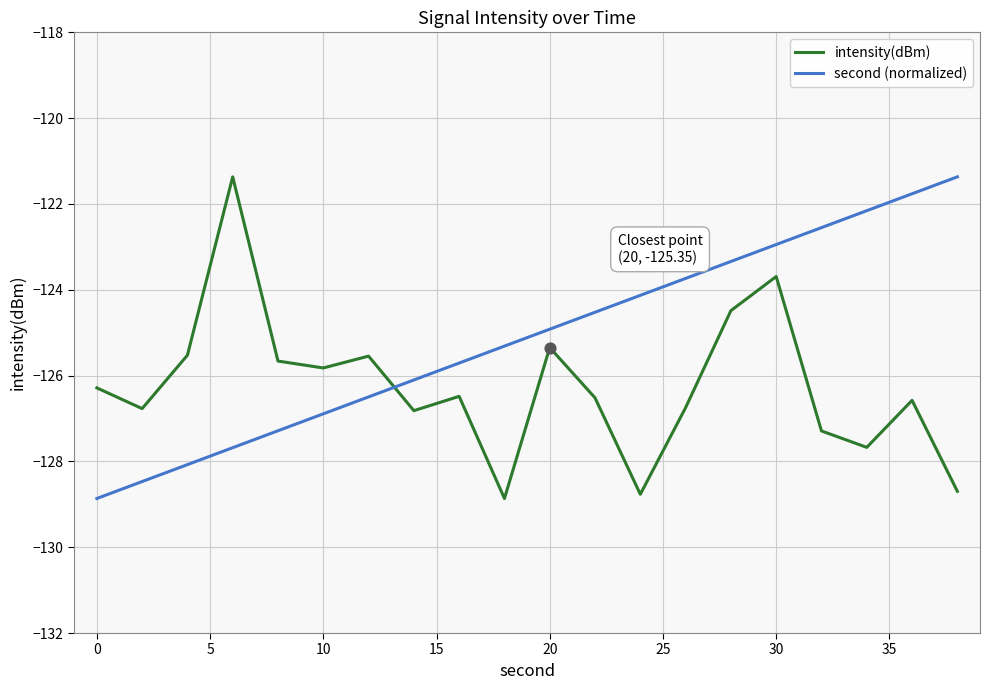

What is the minimum value for second (normalized)?

-128.9